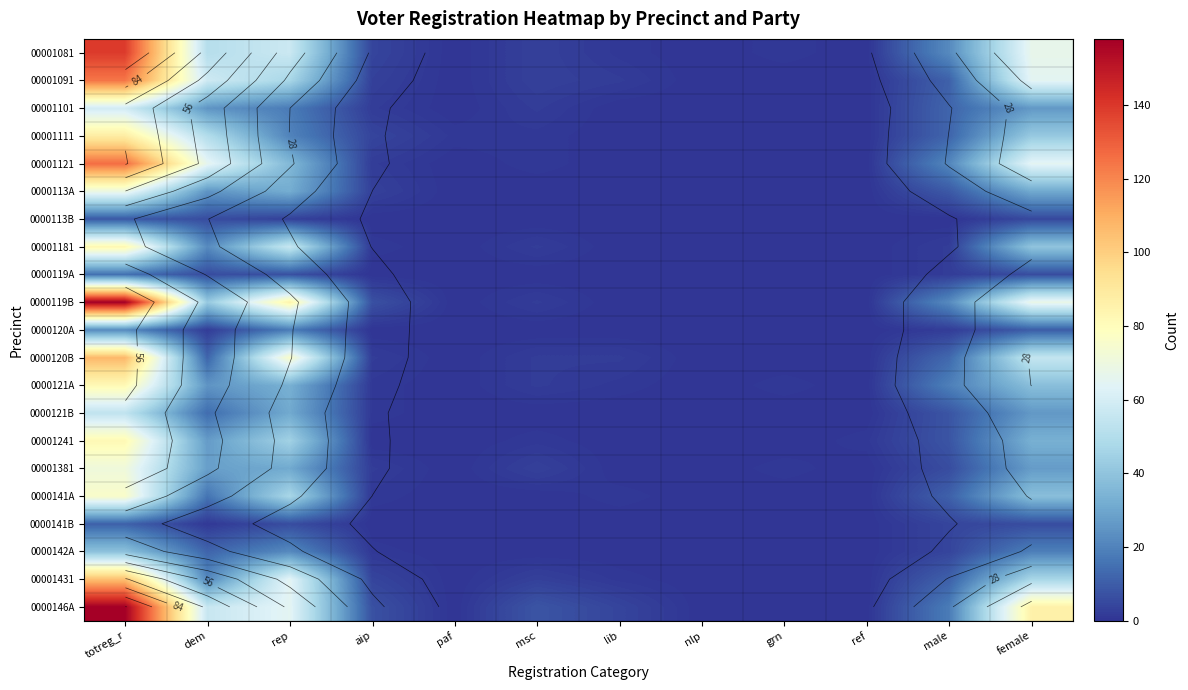

What is the spread (max minus min) of values at lib?

4